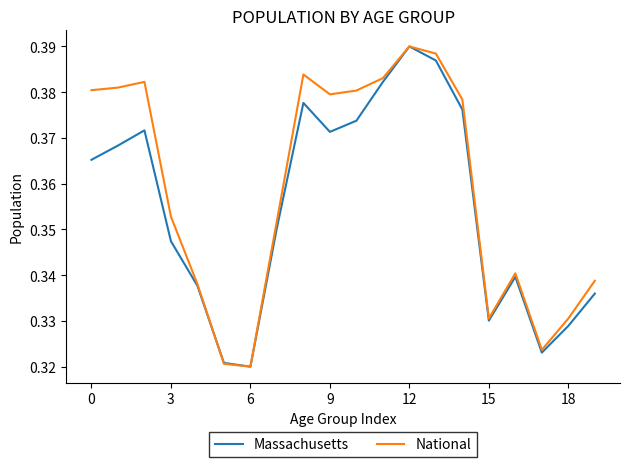

Rank the series by their average value, from lowest to highest.

Massachusetts, National